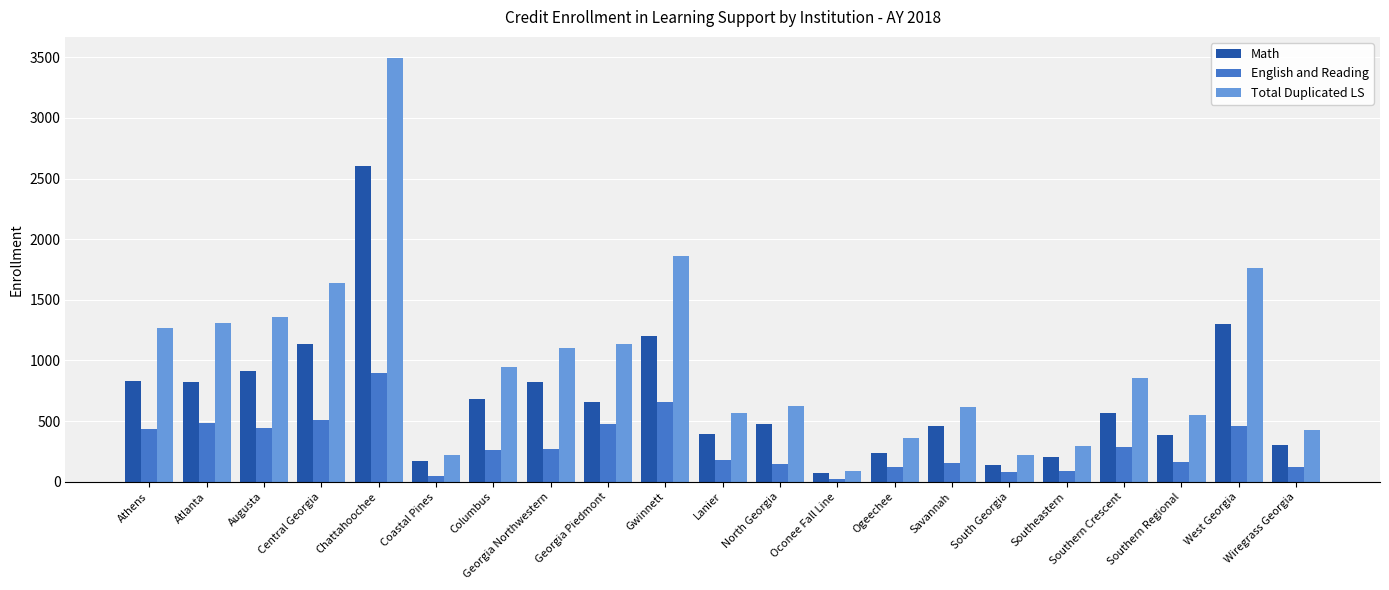

The Total Duplicated LS series shows 1123 at Southern Crescent. True or false?

False